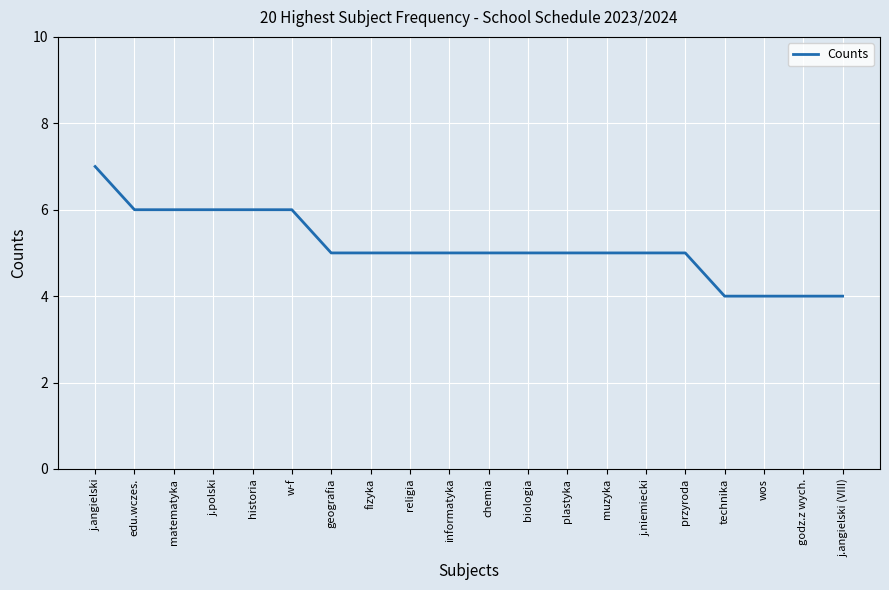

Which has a higher value, matematyka or j.angielski (VIII)?

matematyka